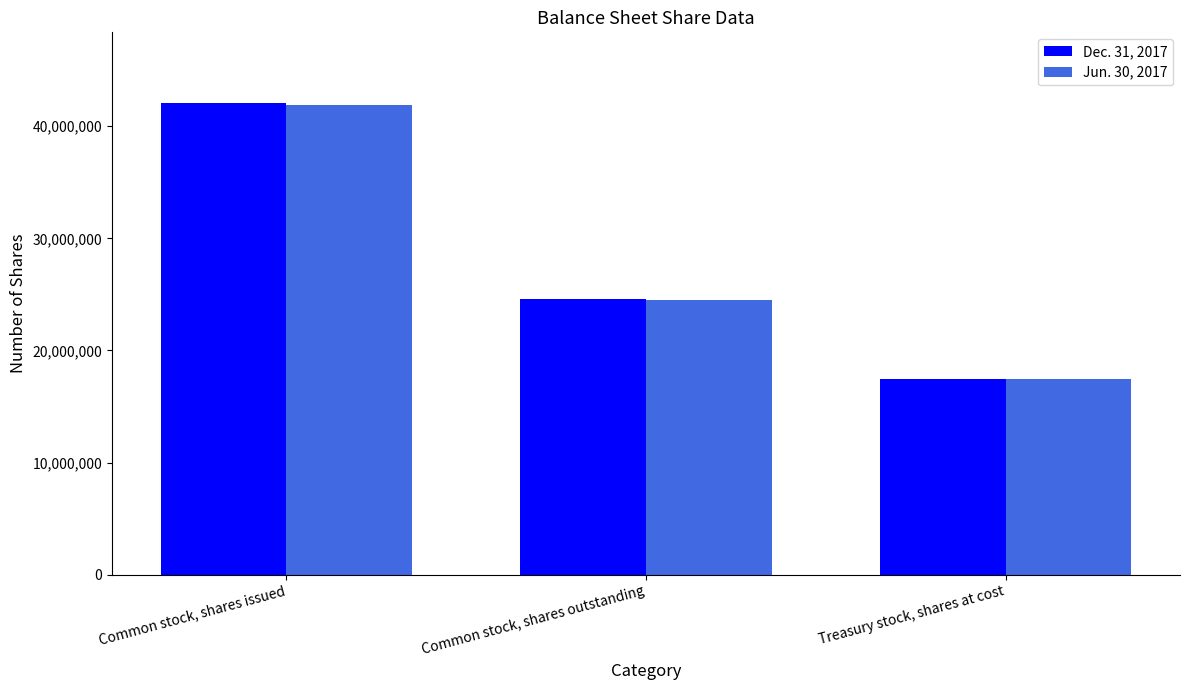

Are the bars grouped side by side (vs. stacked)?

Yes